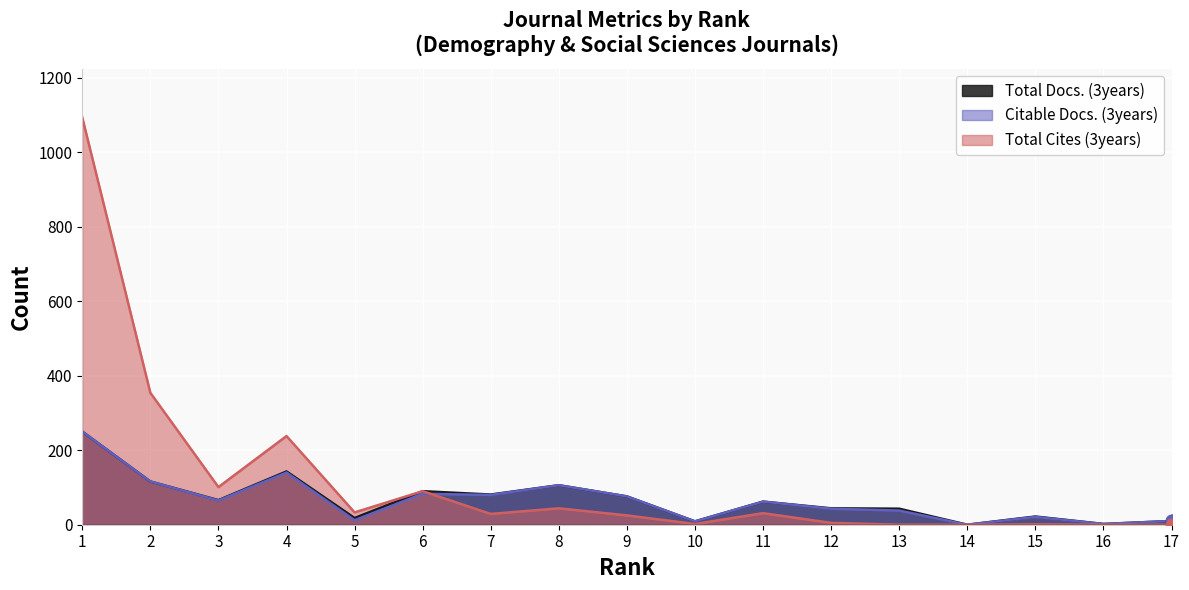

What is the average value of the Total Docs. (3years) series?

67